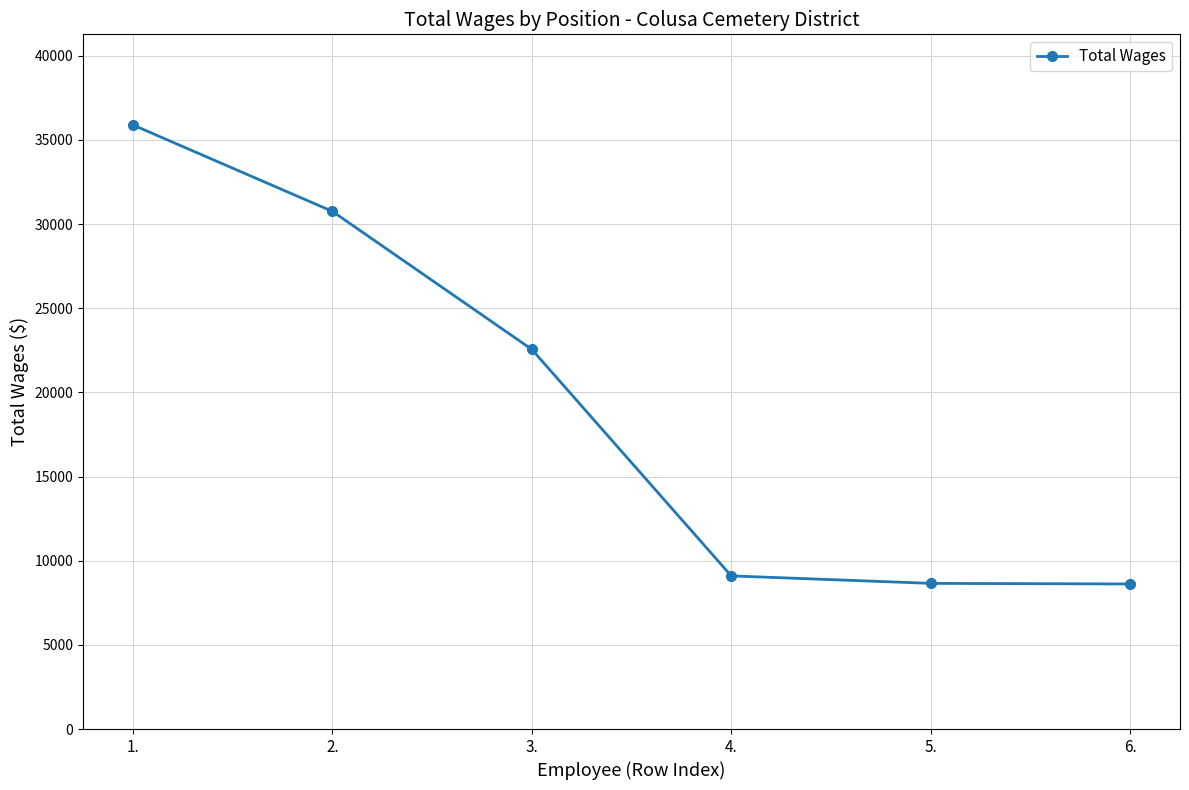

Is it true that the value at 3. is 22559?

True